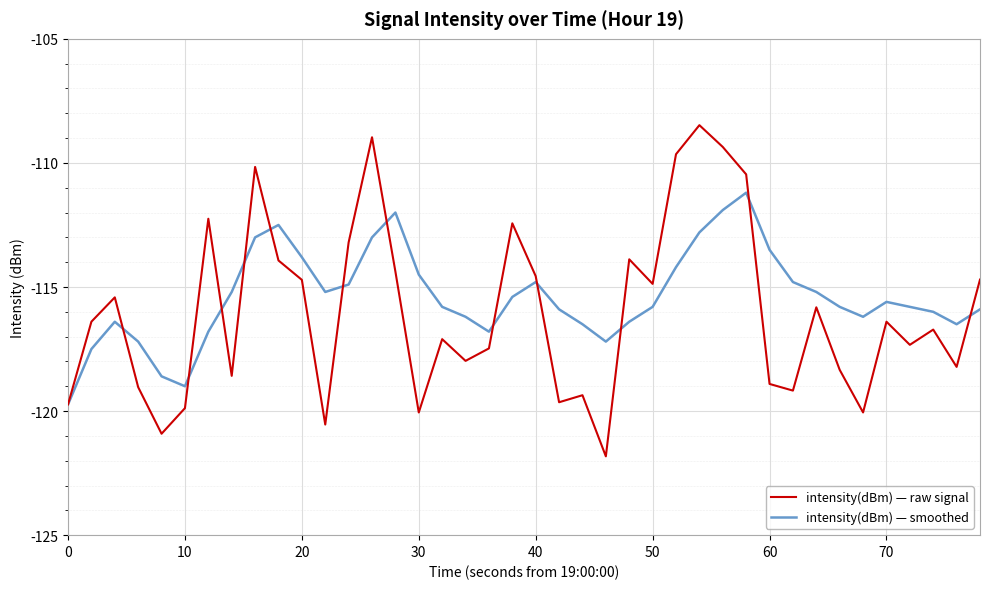

Reading left to right, transcribe all the data shown in this chart.

intensity(dBm) — raw signal: -119.7	-116.4	-115.4	-119.0	-120.9	-119.9	-112.2	-118.6	-110.2	-113.9	-114.7	-120.5	-113.2	-109.0	-114.4	-120.1	-117.1	-118.0	-117.5	-112.4	-114.6	-119.6	-119.4	-121.8	-113.9	-114.9	-109.6	-108.5	-109.4	-110.5	-118.9	-119.2	-115.8	-118.3	-120.1	-116.4	-117.3	-116.7	-118.2	-114.7
intensity(dBm) — smoothed: -119.7	-117.5	-116.4	-117.2	-118.6	-119.0	-116.8	-115.2	-113.0	-112.5	-113.8	-115.2	-114.9	-113.0	-112.0	-114.5	-115.8	-116.2	-116.8	-115.4	-114.8	-115.9	-116.5	-117.2	-116.4	-115.8	-114.2	-112.8	-111.9	-111.2	-113.5	-114.8	-115.2	-115.8	-116.2	-115.6	-115.8	-116.0	-116.5	-115.9